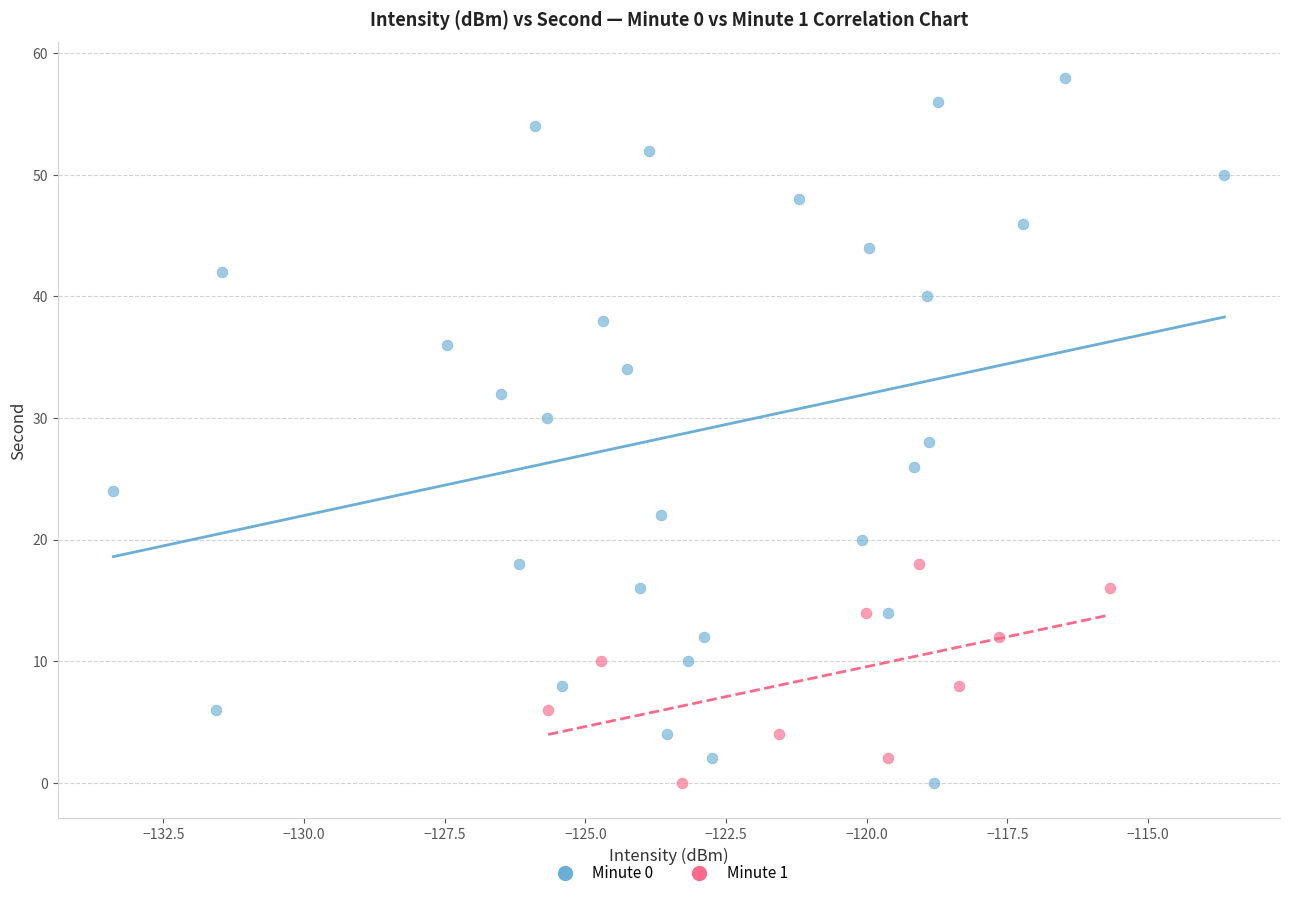

Which series reaches the maximum Y coordinate?

Minute 0